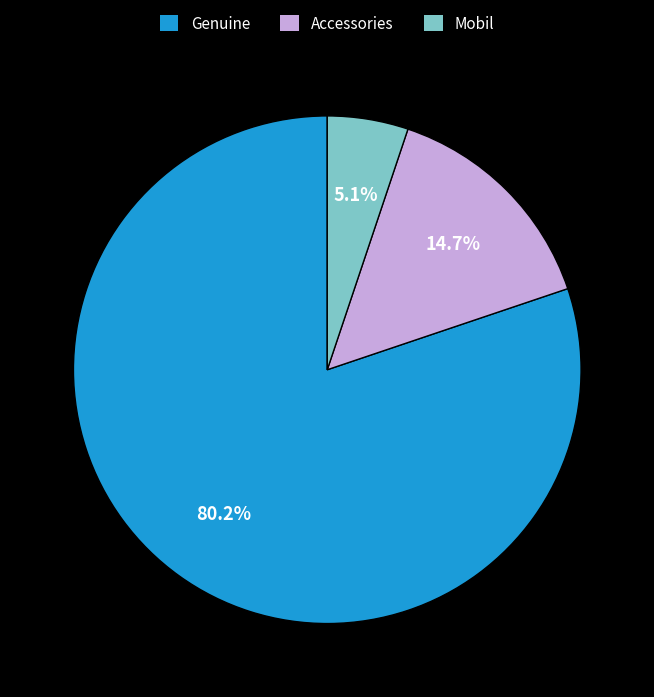

To the nearest percent, what is the difference between the largest and smallest slice percentages?

75%